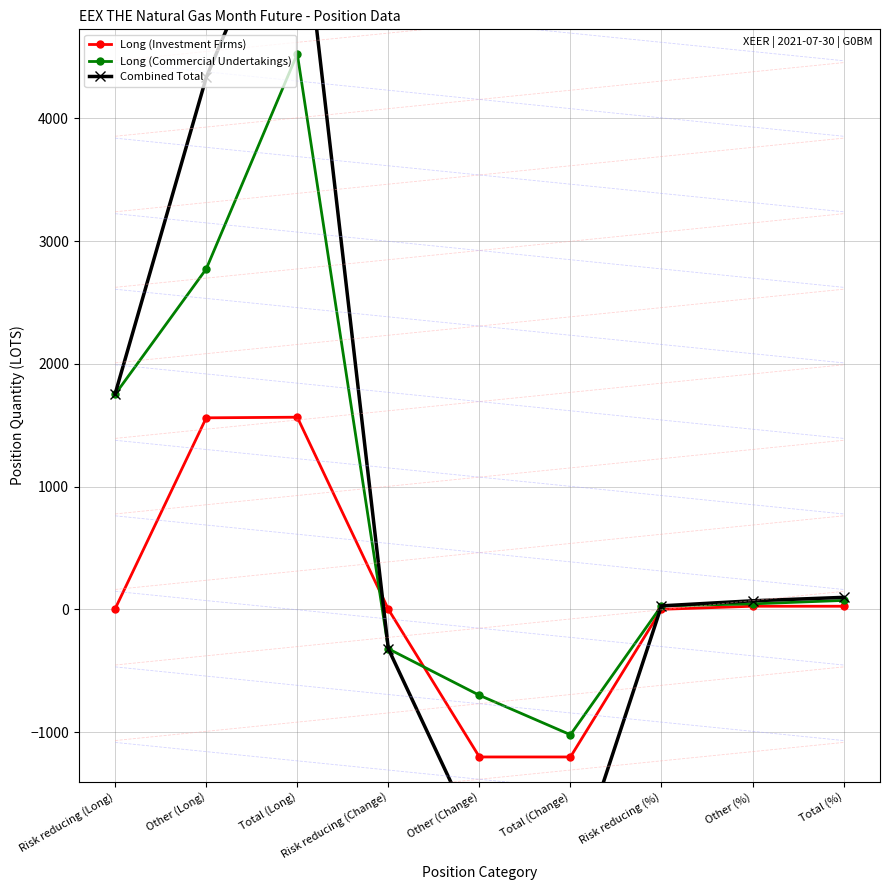

Which has a higher value, Risk reducing (%) or Risk reducing (Long)?

Risk reducing (Long)